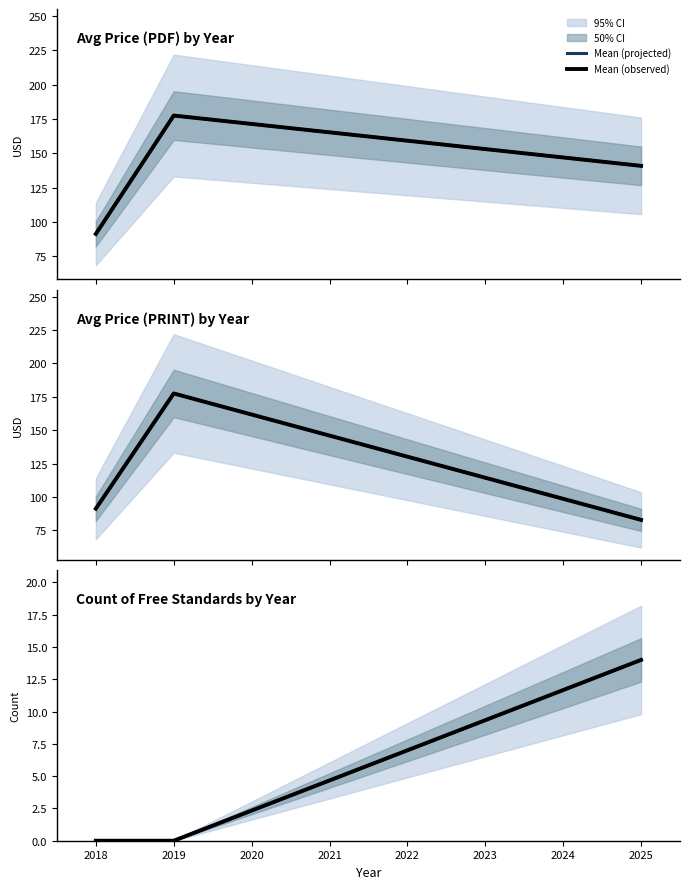

What is the difference between the Mean (projected) values at 2025 and 2019?

14